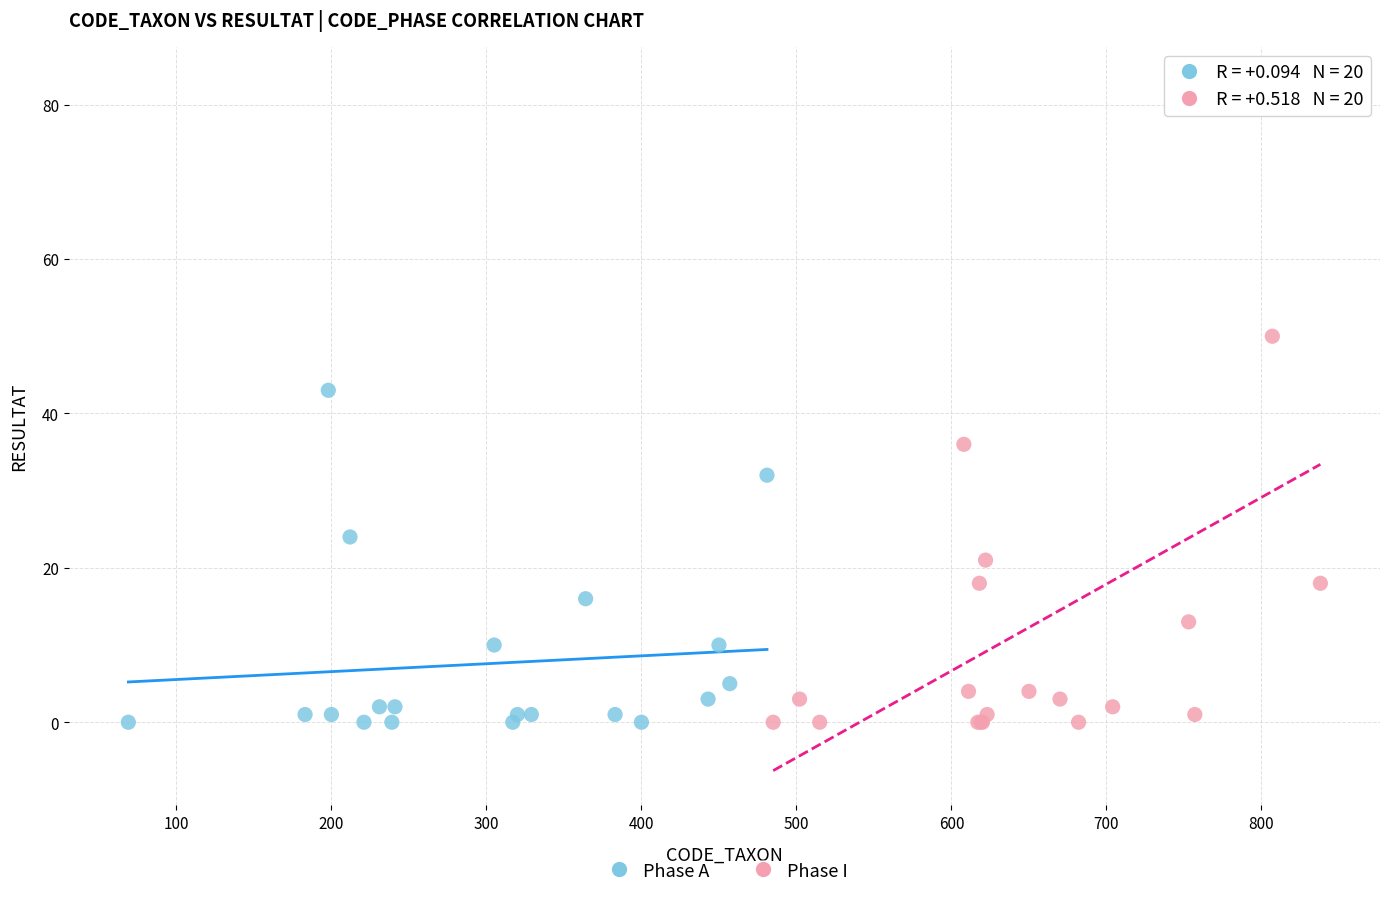

Which series reaches the maximum Y coordinate?

Phase I